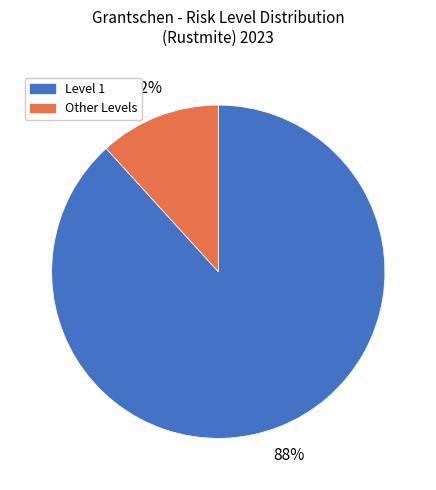

Which slice is the largest?

Level 1